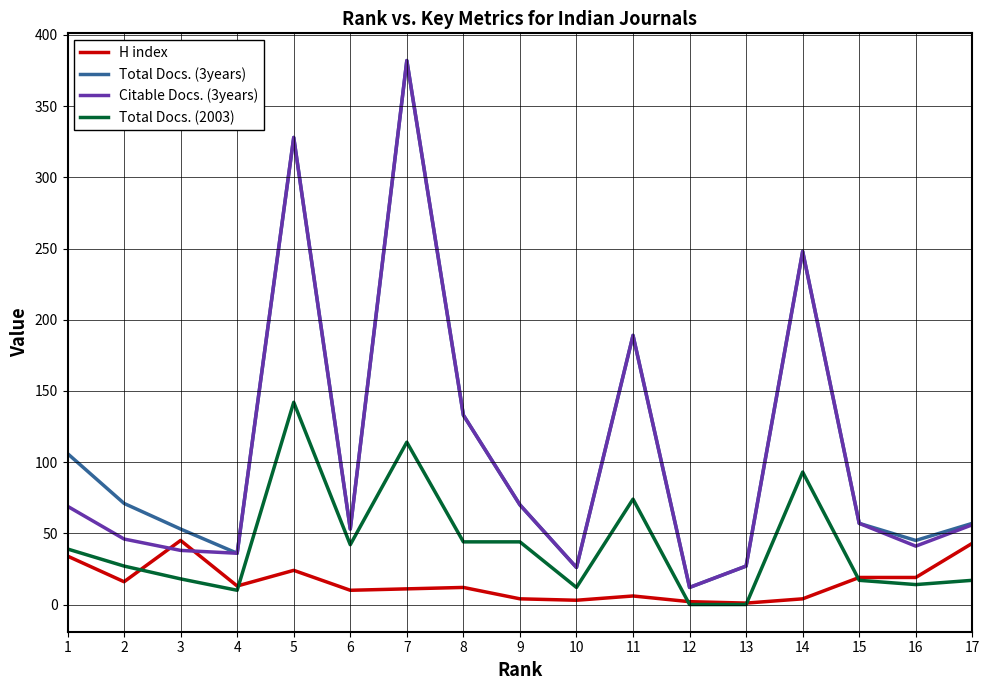

What is the maximum value for Total Docs. (3years)?

382